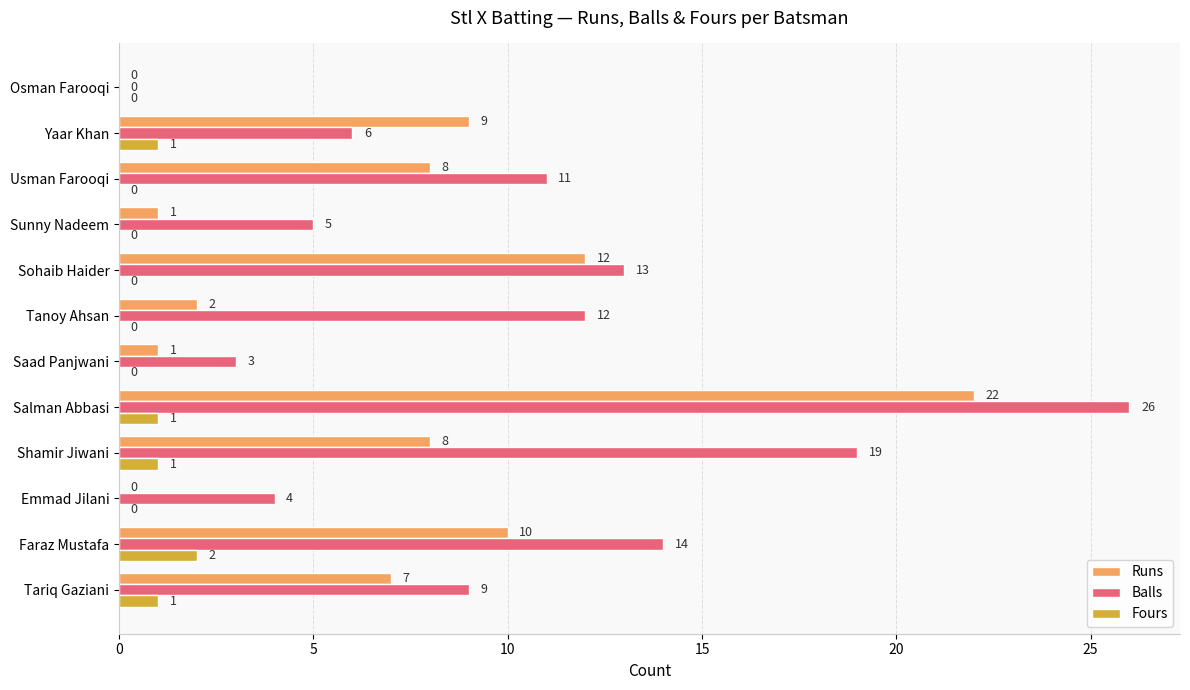

What value does the Balls series have at Usman Farooqi?

11